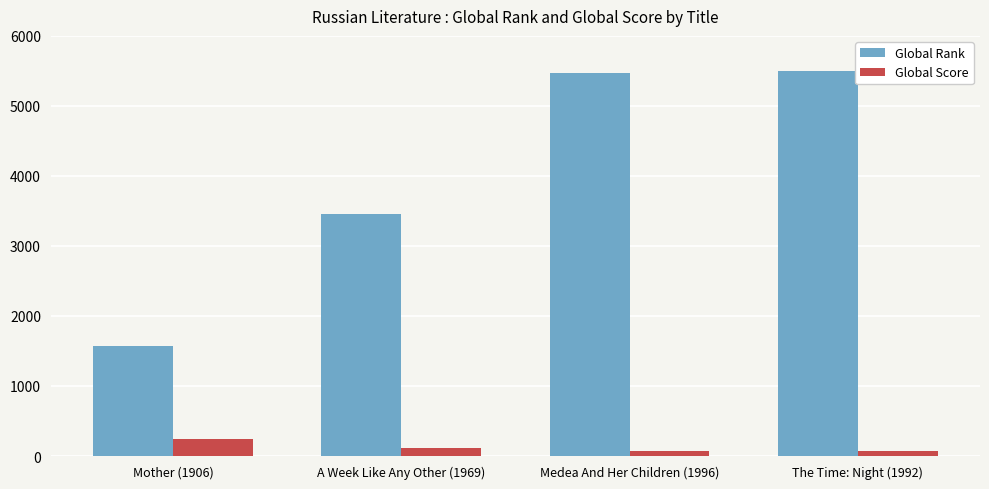

What is the difference between the maximum and second lowest values in the Global Score series?

166